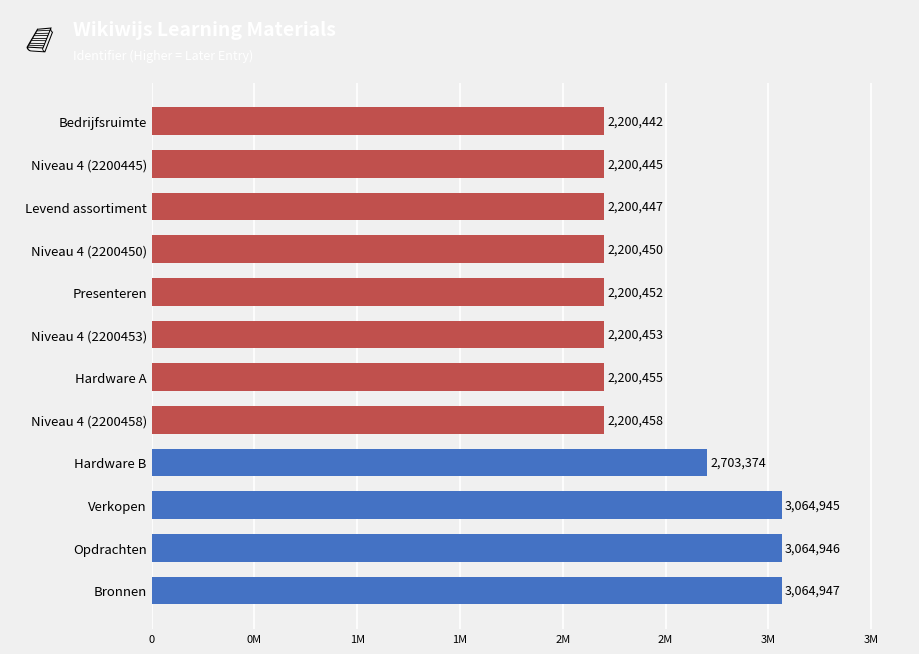

Are the bars horizontal?

Yes